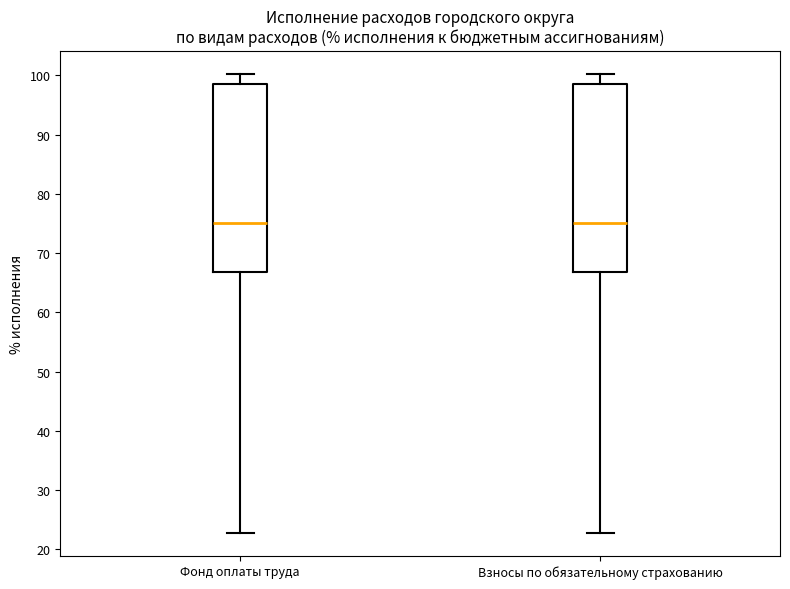

Where is the upper edge of the box for Фонд оплаты труда on the y-axis? The values are not printed on the chart, so give them approximately, as read against the axis.

99